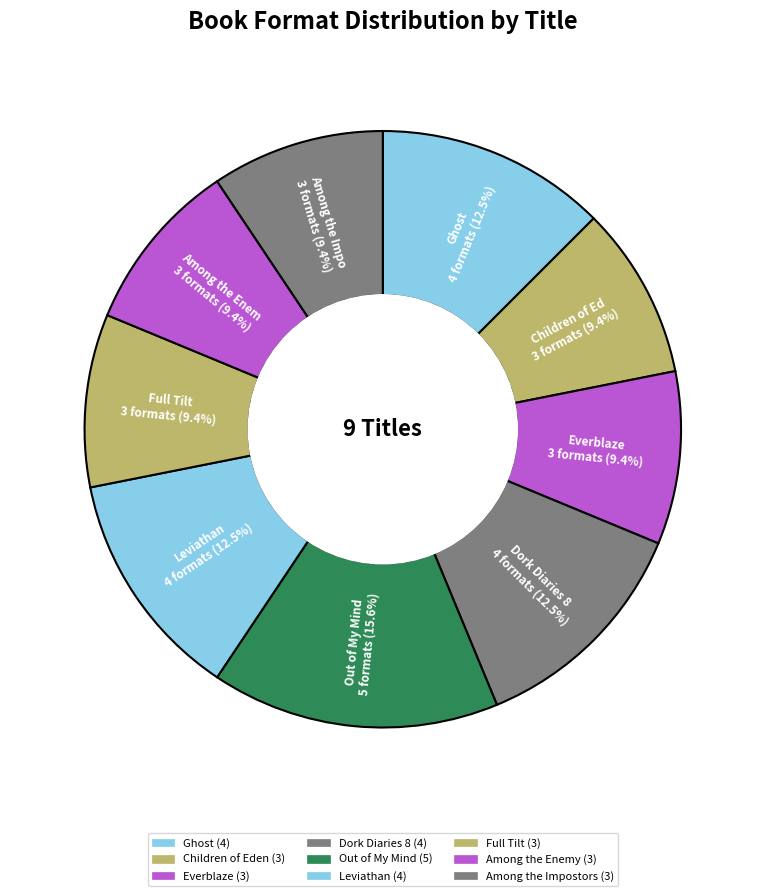

Which slice is the largest?

Out of My Mind